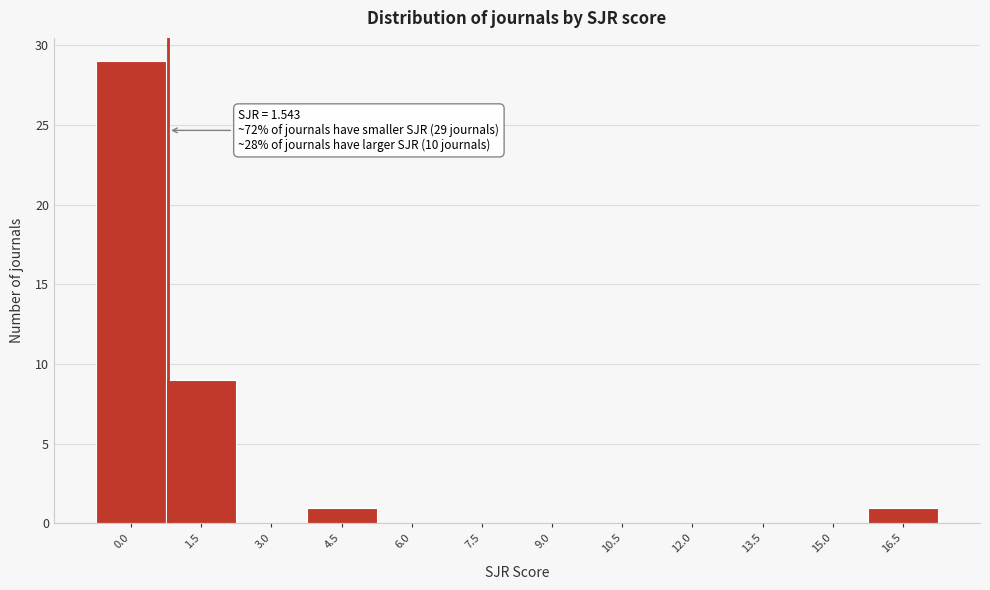

Reading right to left, list all the values displayed in this chart.

16.5=1	15.0=0	13.5=0	12.0=0	10.5=0	9.0=0	7.5=0	6.0=0	4.5=1	3.0=0	1.5=9	0.0=29